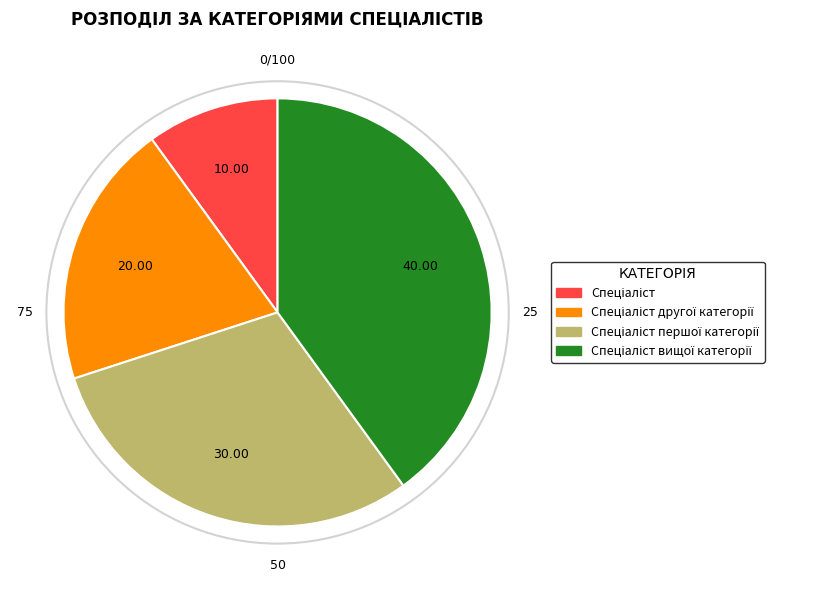

How many slices are in this pie chart?

4